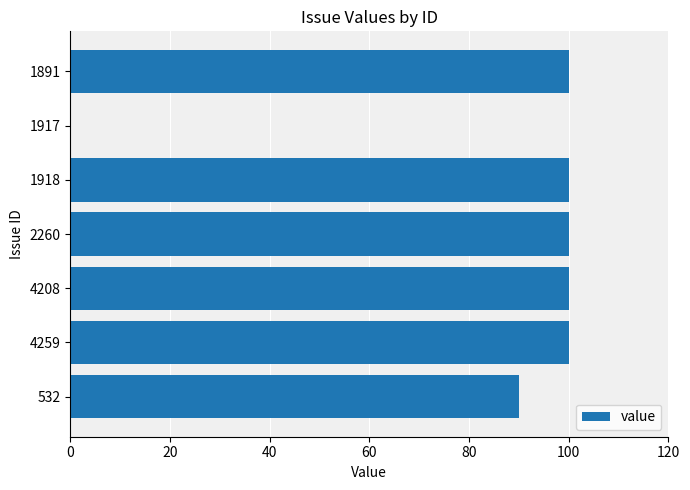

Reading top to bottom, what are all the values shown in this chart?

1891=100	1917=0	1918=100	2260=100	4208=100	4259=100	532=90